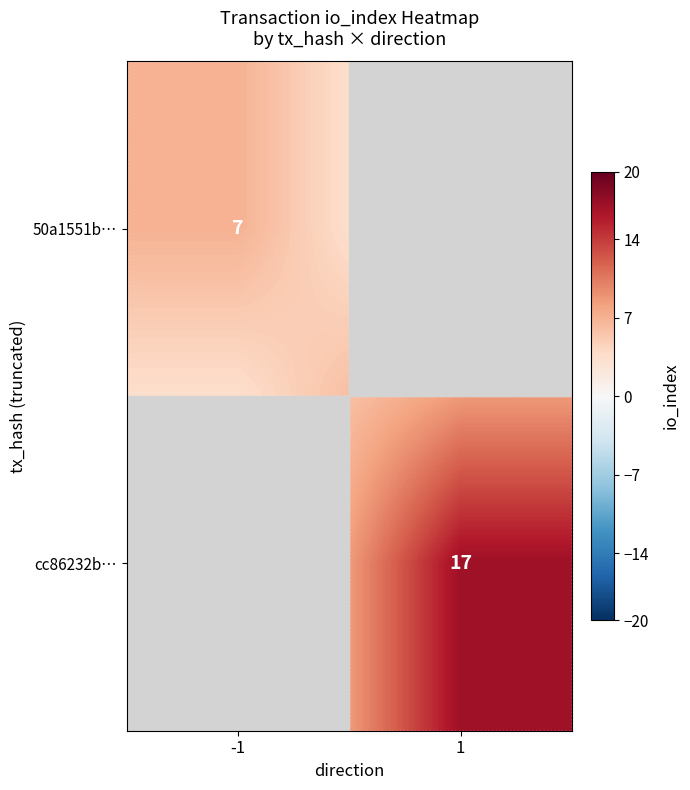

The cc86232b… series shows 10 at 1. True or false?

False